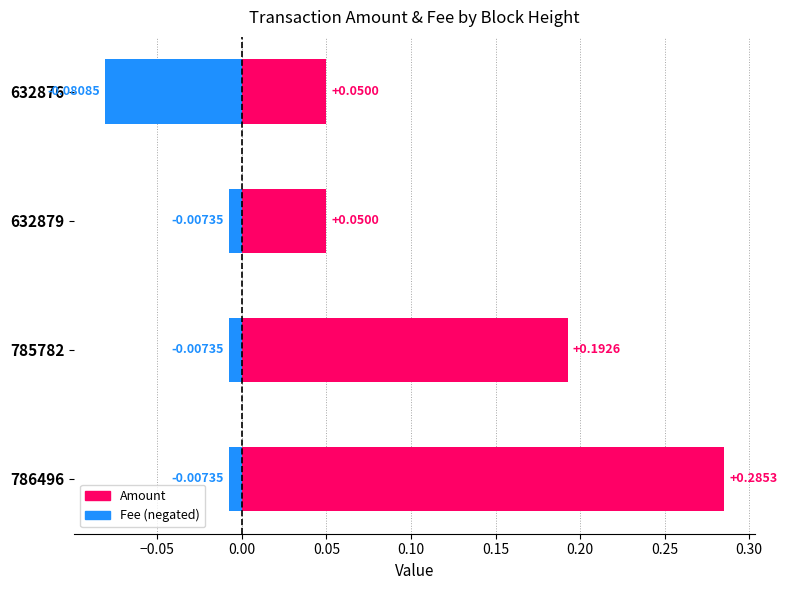

Count the number of data series in this chart.

2